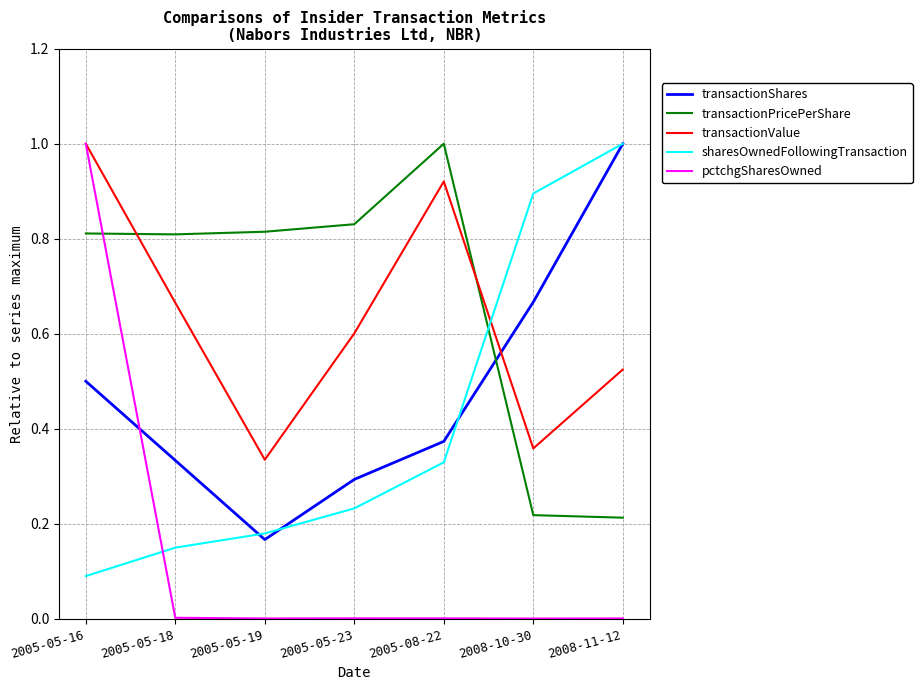

In transactionPricePerShare, how many points are higher than both neighbors (excluding endpoints)?

1